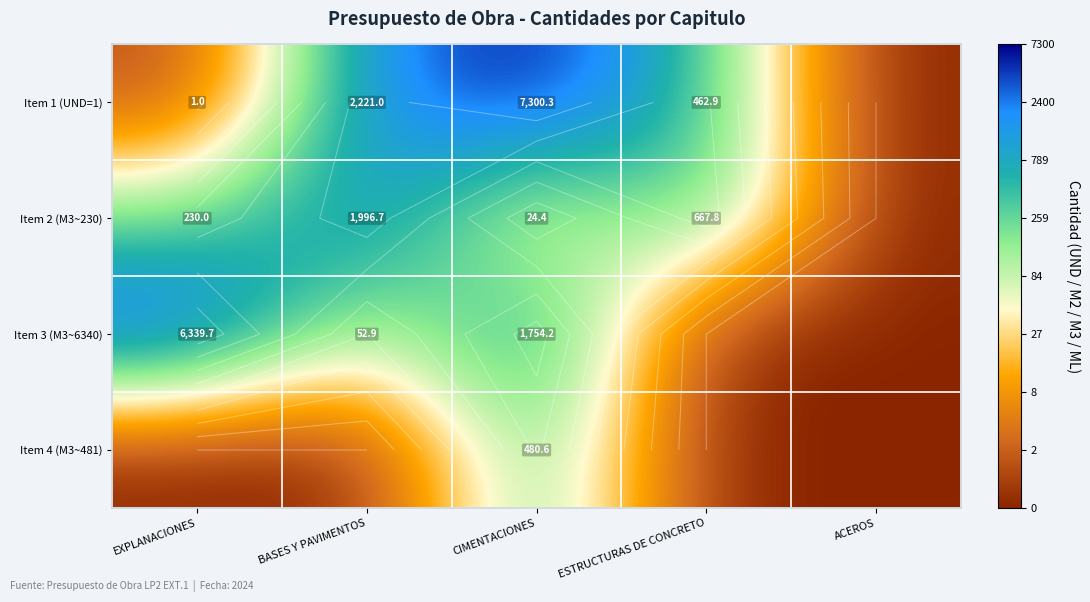

Is the value of Item 1 (UND=1) at EXPLANACIONES greater than the value of Item 2 (M3~230) at ESTRUCTURAS DE CONCRETO?

No